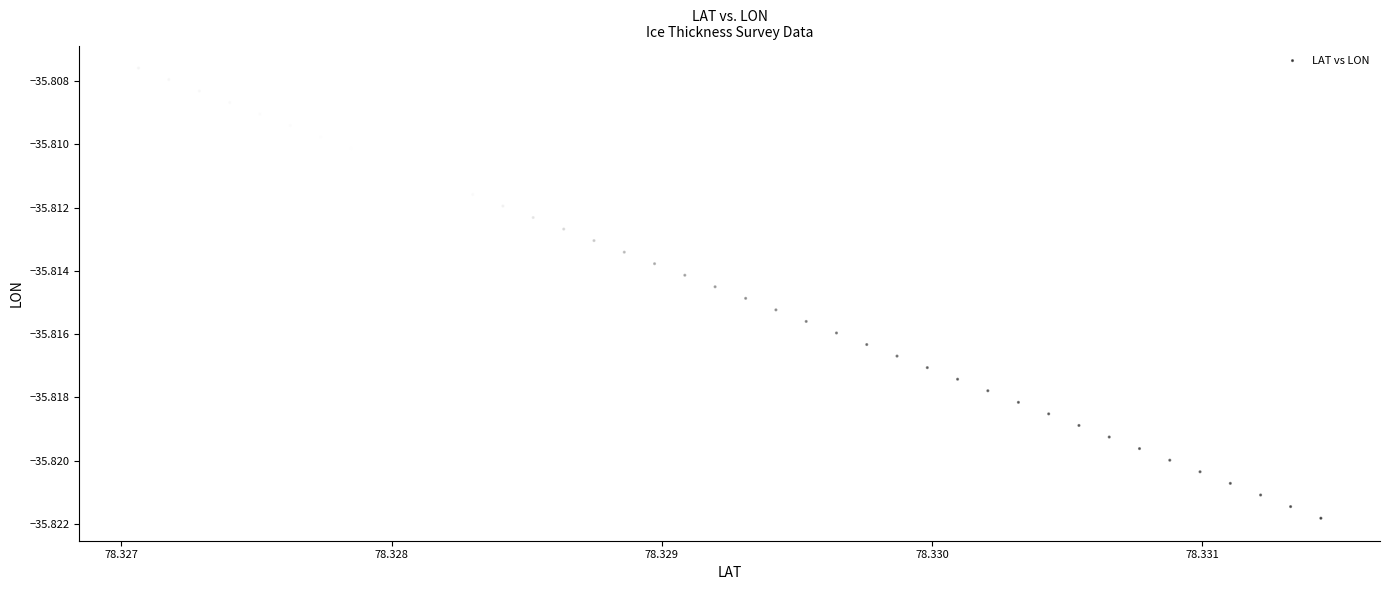

How many data points are displayed?

40